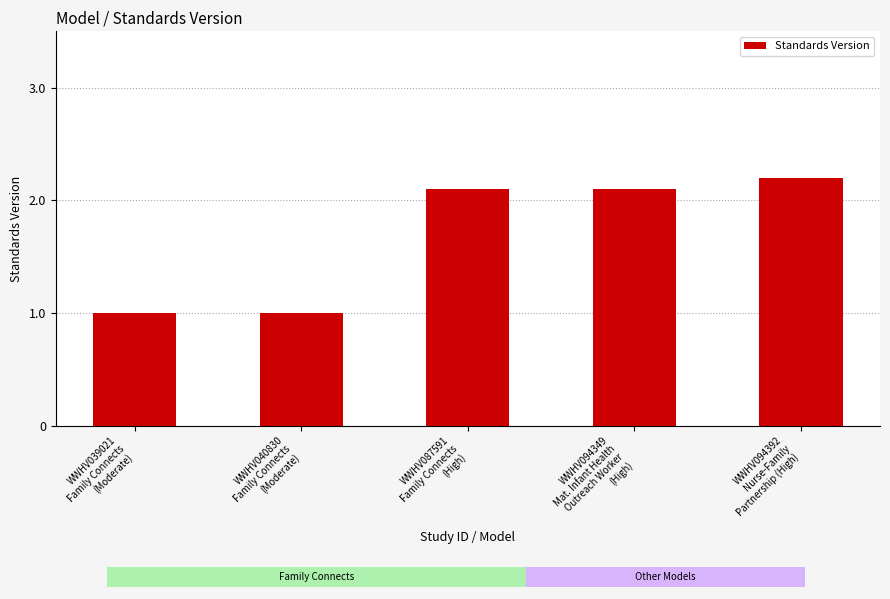

What is the sum of all values?

8.4